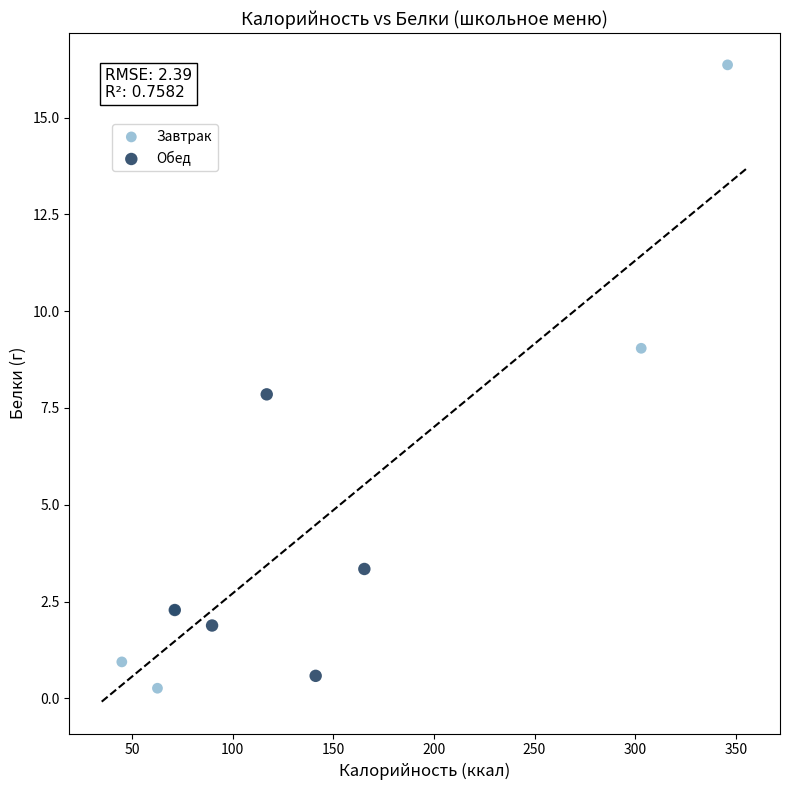

Which series has the largest Y range (max minus min)?

Завтрак